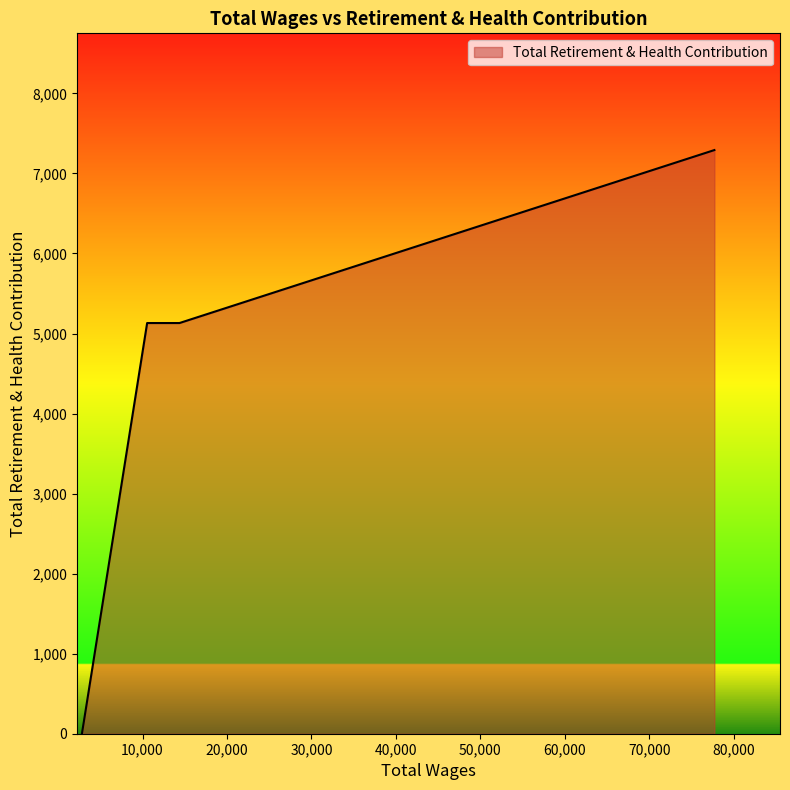

What is the greatest value displayed?

7292